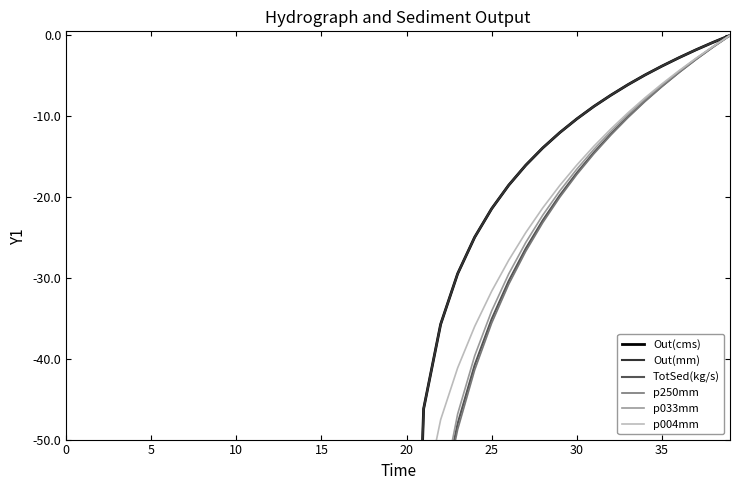

Is it true that p033mm equals -290.5 at 5?

False